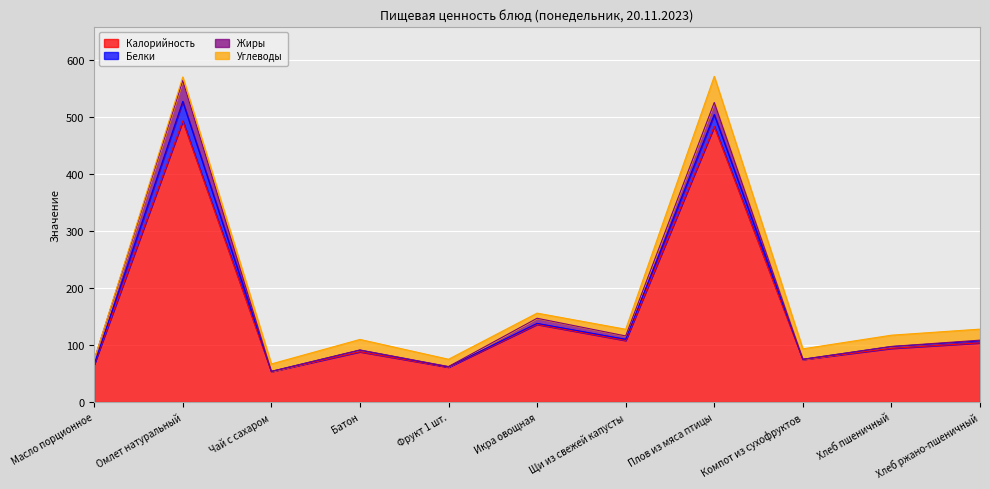

Reading left to right, extract all data points from this chart.

Калорийность: Масло порционное=66.1	Омлет натуральный=492.4	Чай с сахаром=53.4	Батон=88.0	Фрукт 1 шт.=61.1	Икра овощная=136.0	Щи из свежей капусты=107.8	Плов из мяса птицы=482.8	Компот из сухофруктов=74.6	Хлеб пшеничный=94.0	Хлеб ржано-пшеничный=103.6
Белки: Масло порционное=0.1	Омлет натуральный=34.2	Чай с сахаром=0.2	Батон=2.8	Фрукт 1 шт.=0.5	Икра овощная=1.7	Щи из свежей капусты=2.0	Плов из мяса птицы=20.9	Компот из сухофруктов=0.2	Хлеб пшеничный=3.0	Хлеб ржано-пшеничный=3.4
Жиры: Масло порционное=7.2	Омлет натуральный=36.8	Чай с сахаром=0.1	Батон=0.4	Фрукт 1 шт.=0.5	Икра овощная=9.0	Щи из свежей капусты=5.9	Плов из мяса птицы=21.1	Компот из сухофруктов=0.0	Хлеб пшеничный=0.3	Хлеб ржано-пшеничный=1.3
Углеводы: Масло порционное=0.1	Омлет натуральный=6.1	Чай с сахаром=13.0	Батон=18.4	Фрукт 1 шт.=12.7	Икра овощная=9.0	Щи из свежей капусты=11.7	Плов из мяса птицы=45.8	Компот из сухофруктов=18.3	Хлеб пшеничный=19.7	Хлеб ржано-пшеничный=19.3